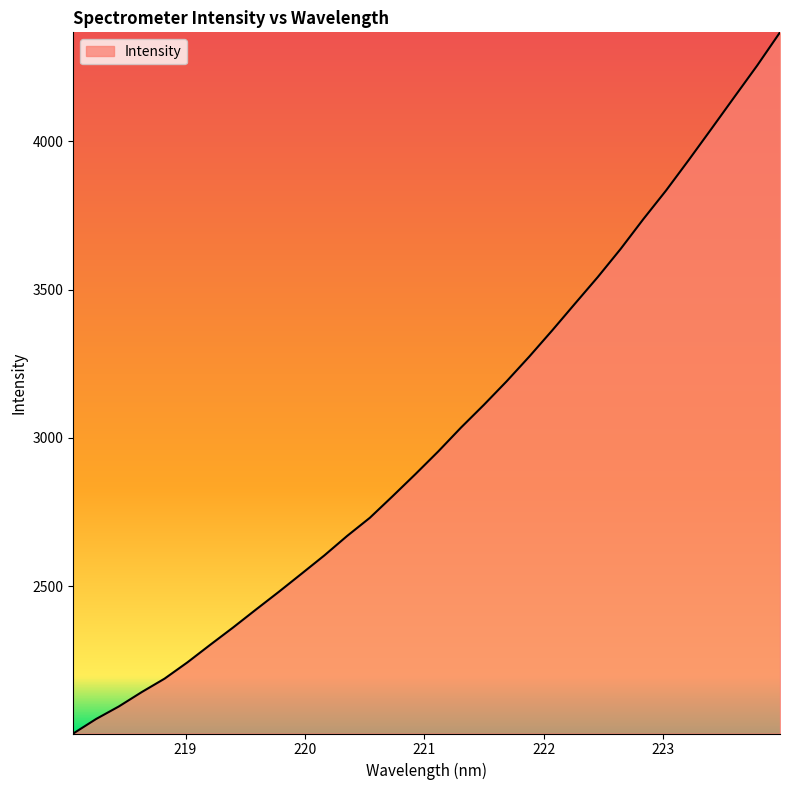

What is the smallest value displayed?

2003.7